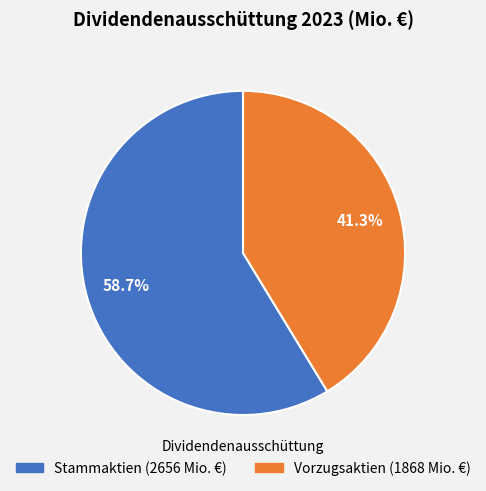

Combined, what portion of the pie is Stammaktien and Vorzugsaktien?

100.0%